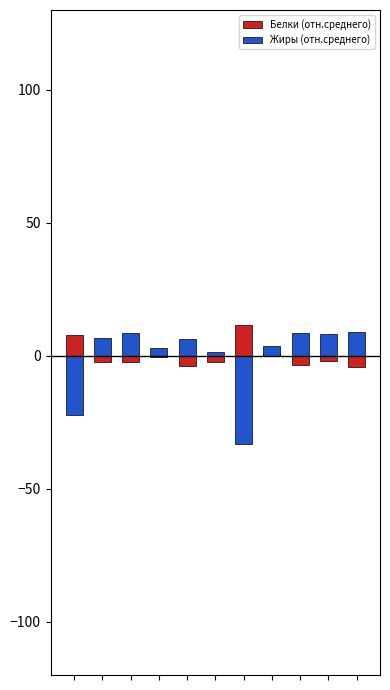

What is the maximum value shown in the chart?

11.8